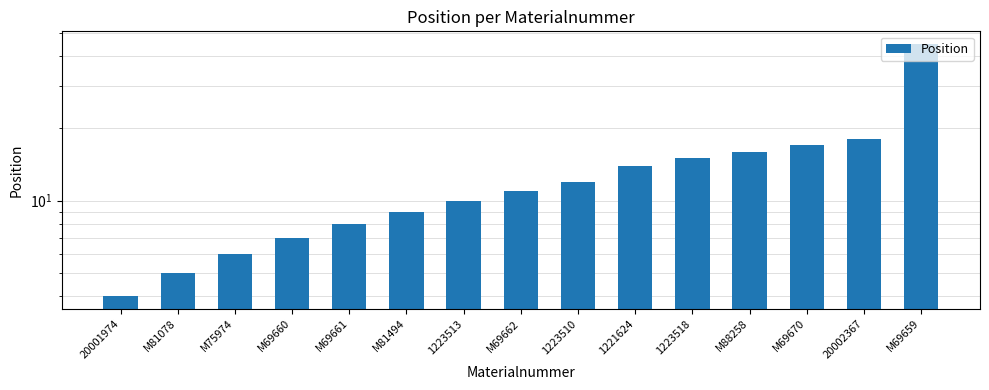

What is the sum of the values at 1223510 and M69670?

29